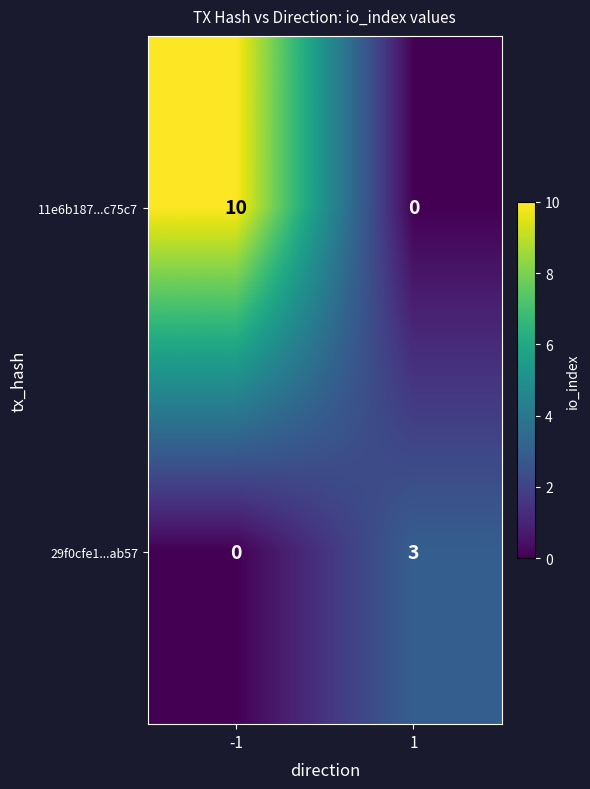

What value does the 29f0cfe1...ab57 series have at 1?

3